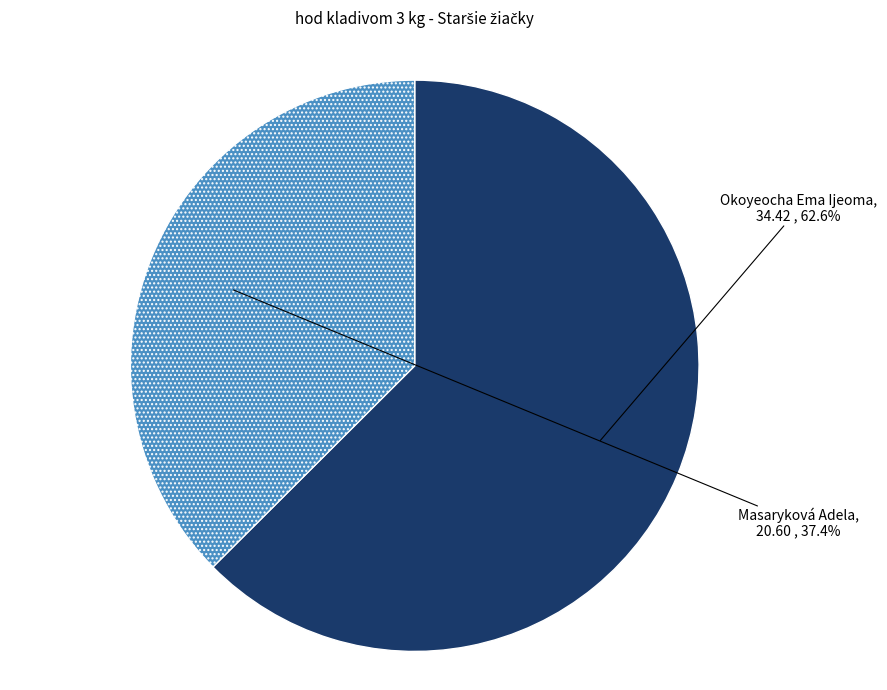

Which slice is the smallest?

Masaryková Adela